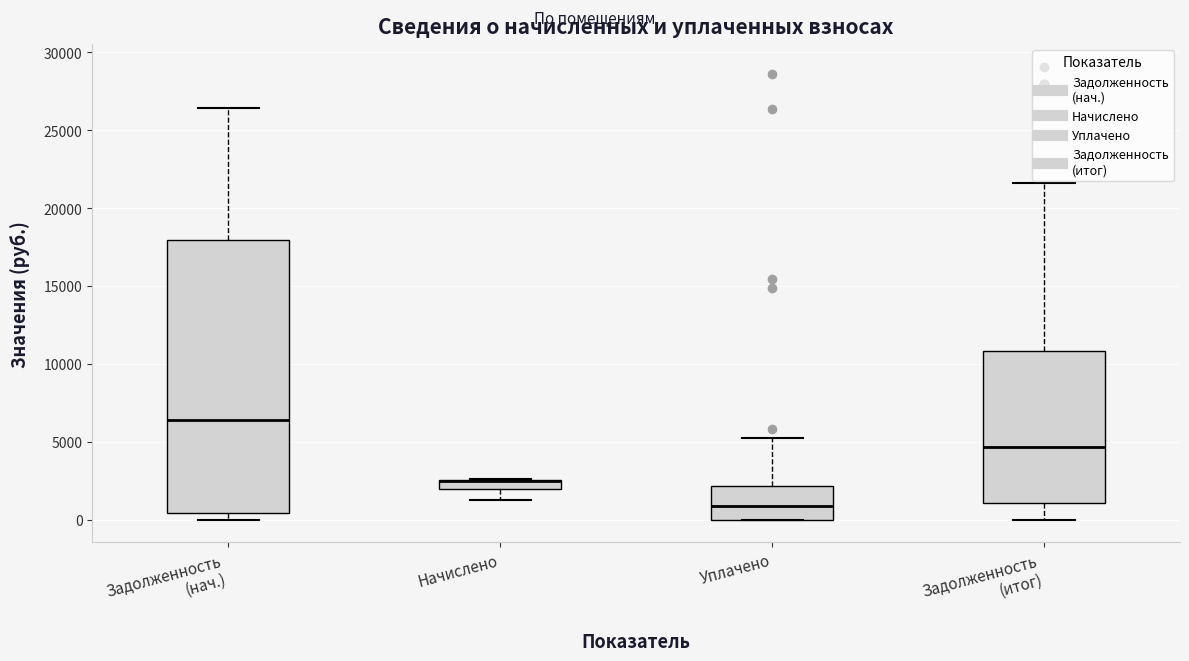

Where does the lower whisker of the box for Начислено end on the y-axis? The values are not printed on the chart, so give them approximately, as read against the axis.

1500